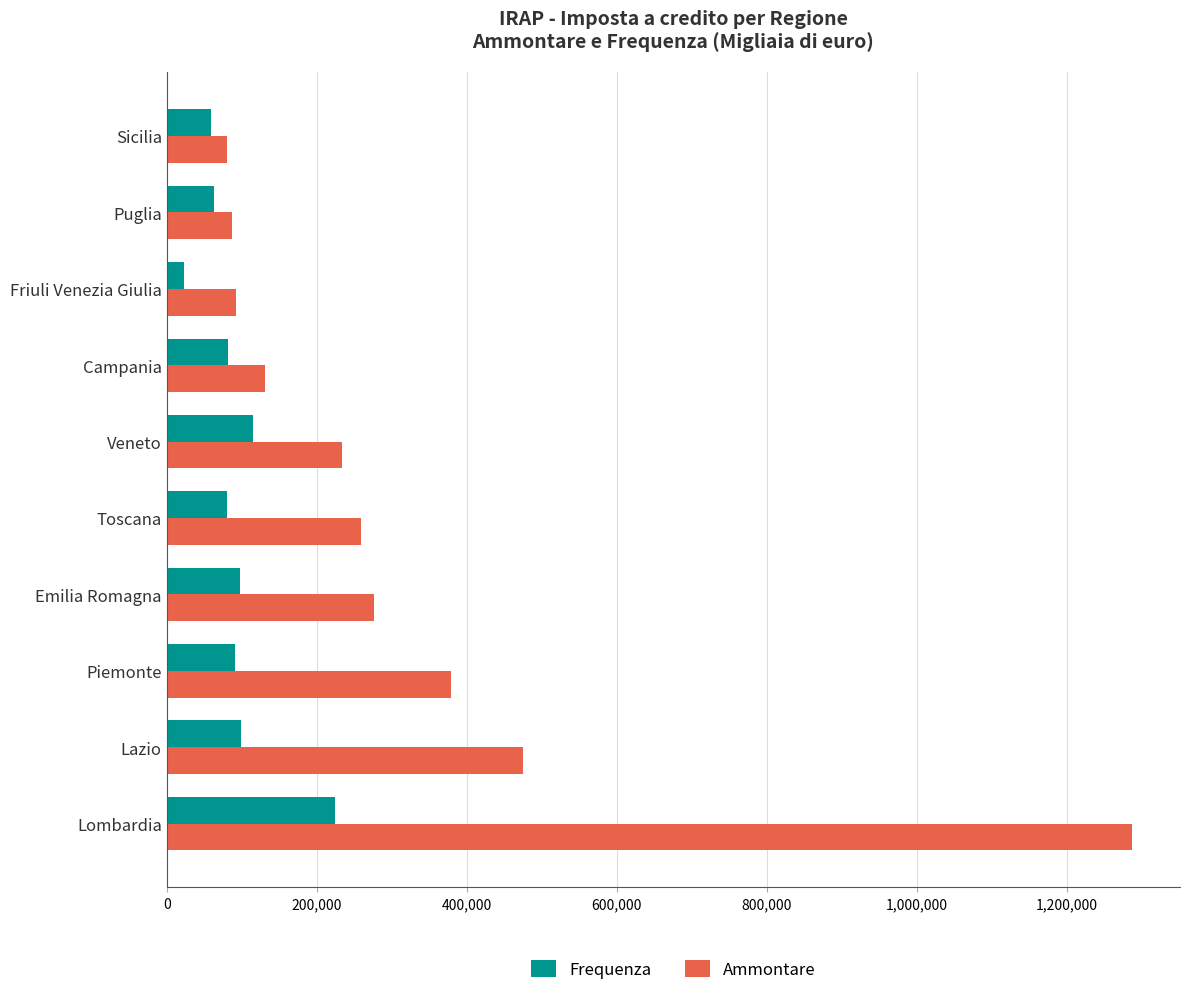

What is the lowest value of the Ammontare series?

79977